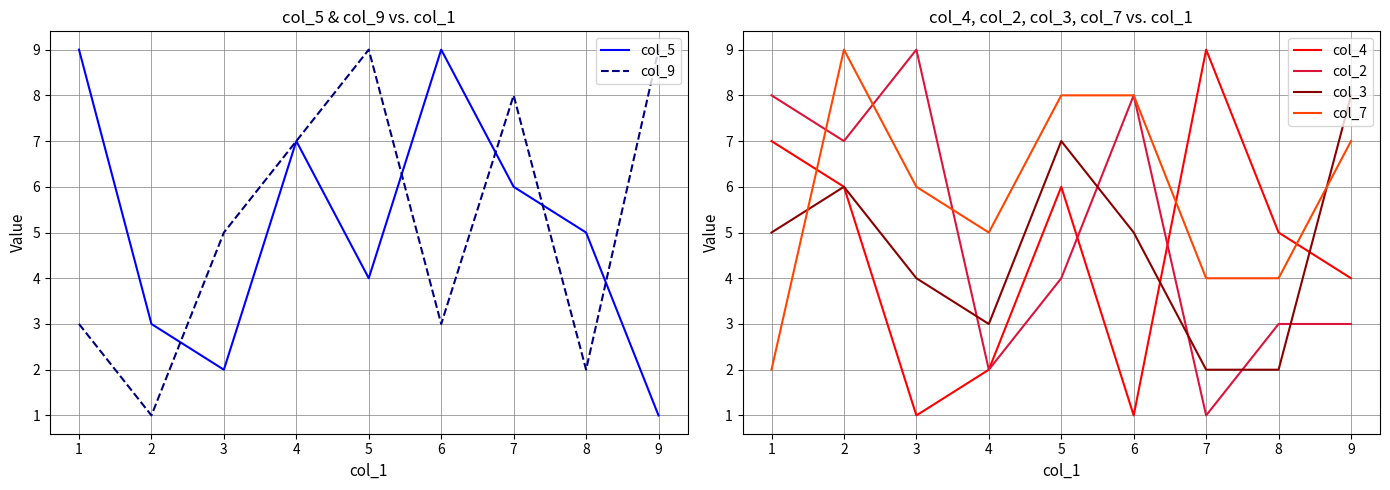

What is the highest value of the col_9 series?

9